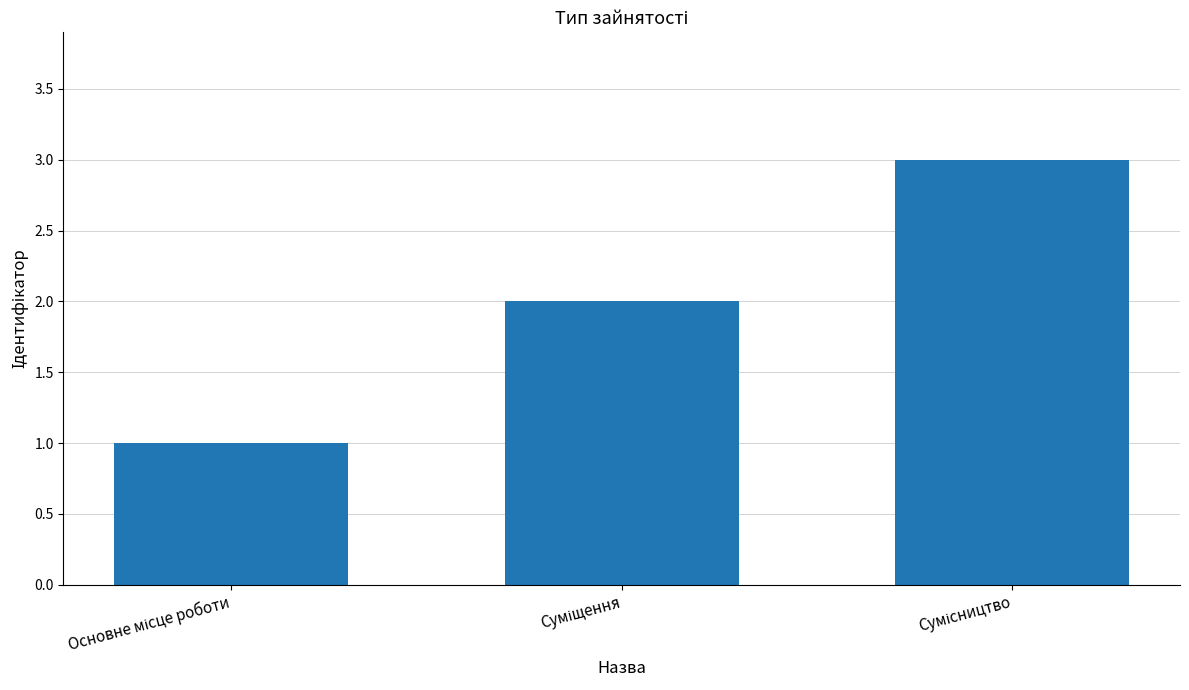

How many series are shown in this chart?

1